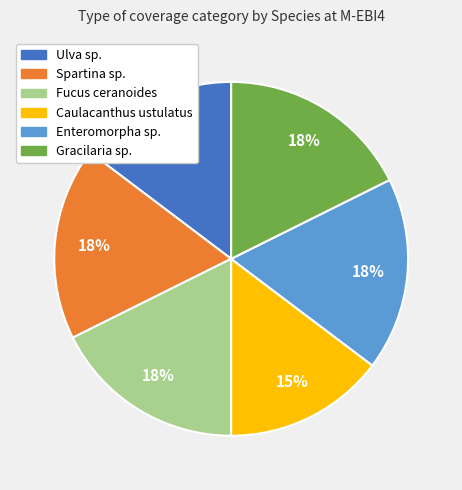

To the nearest percent, what is the combined percentage of Caulacanthus ustulatus and Spartina sp.?

32%